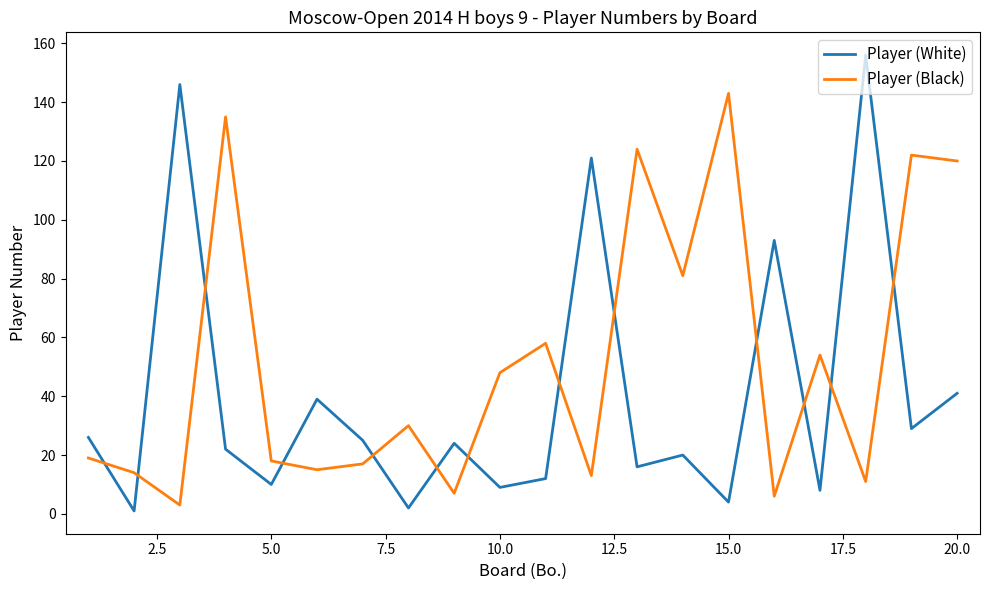

Which series has the largest total across all categories?

Player (Black)